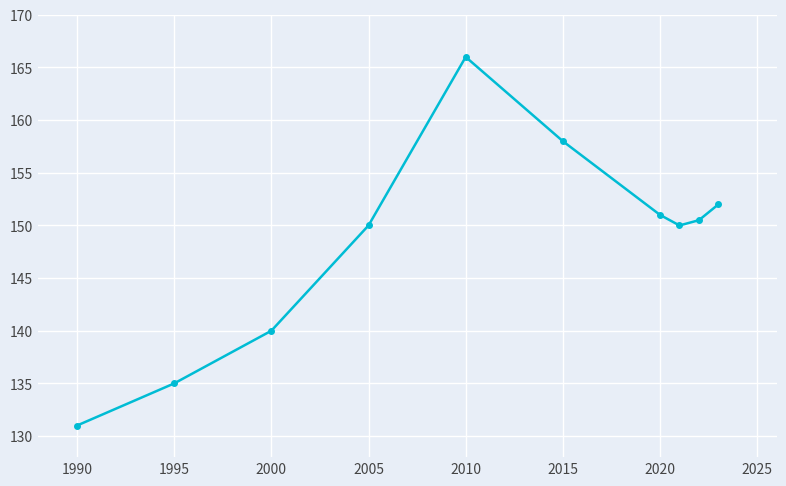

What is the difference between the second highest and second lowest values?

23.0